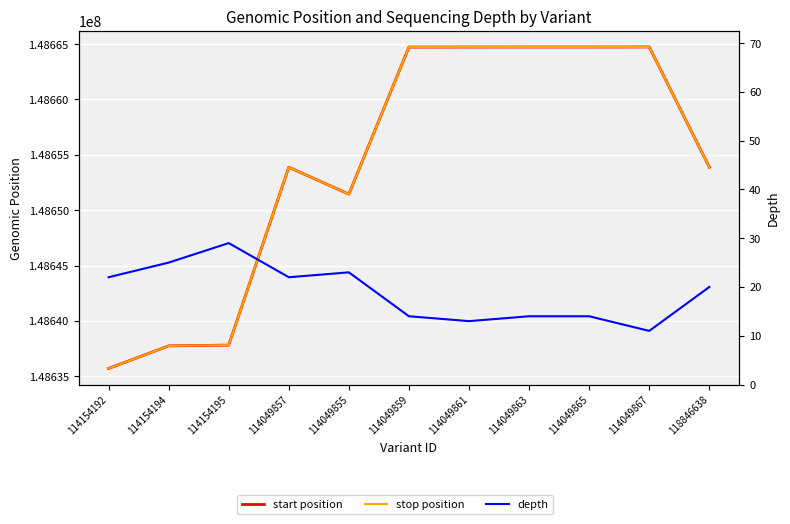

At which category does start position reach its first local valley?

114049855